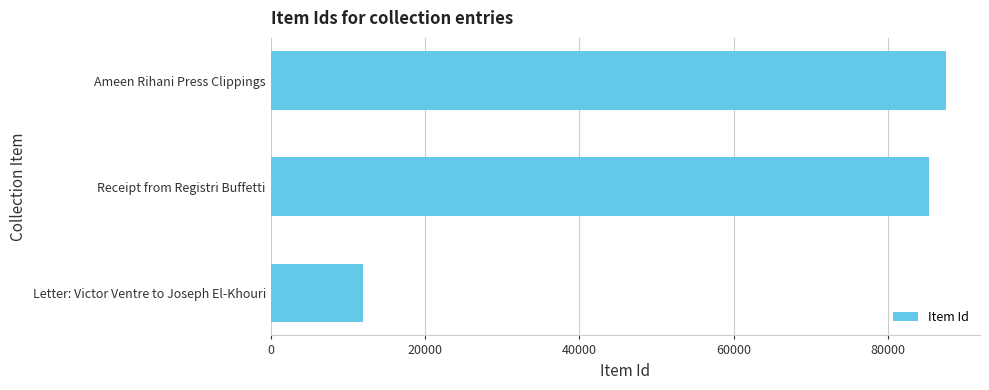

True or false: the data shows 87531 at Ameen Rihani Press Clippings.

True